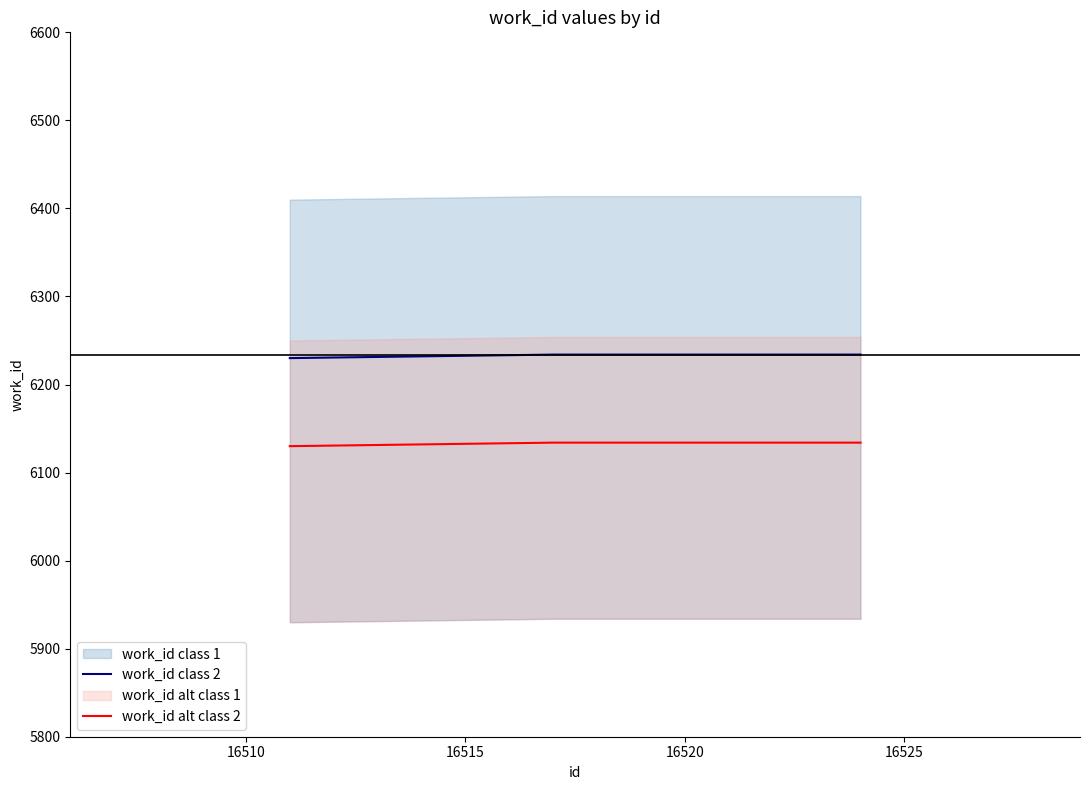

List the series in order of their overall mean, lowest first.

work_id alt class 2, work_id class 2